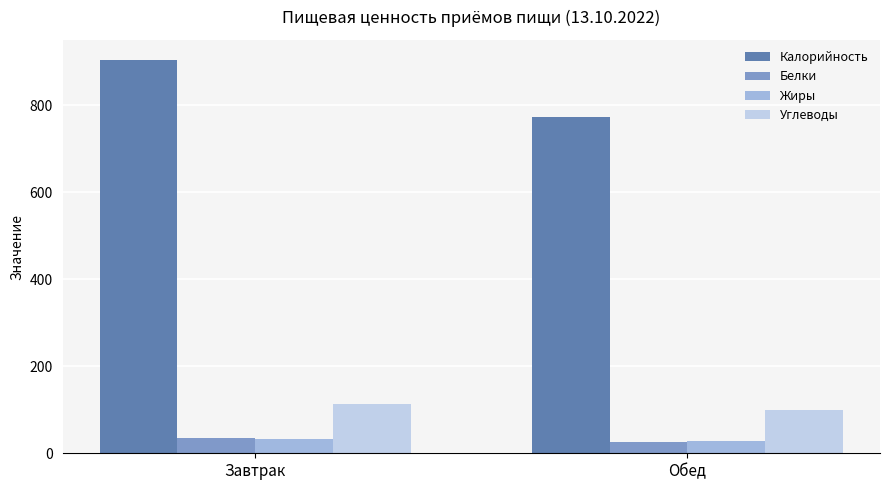

Read the Белки value at Завтрак.

35.3